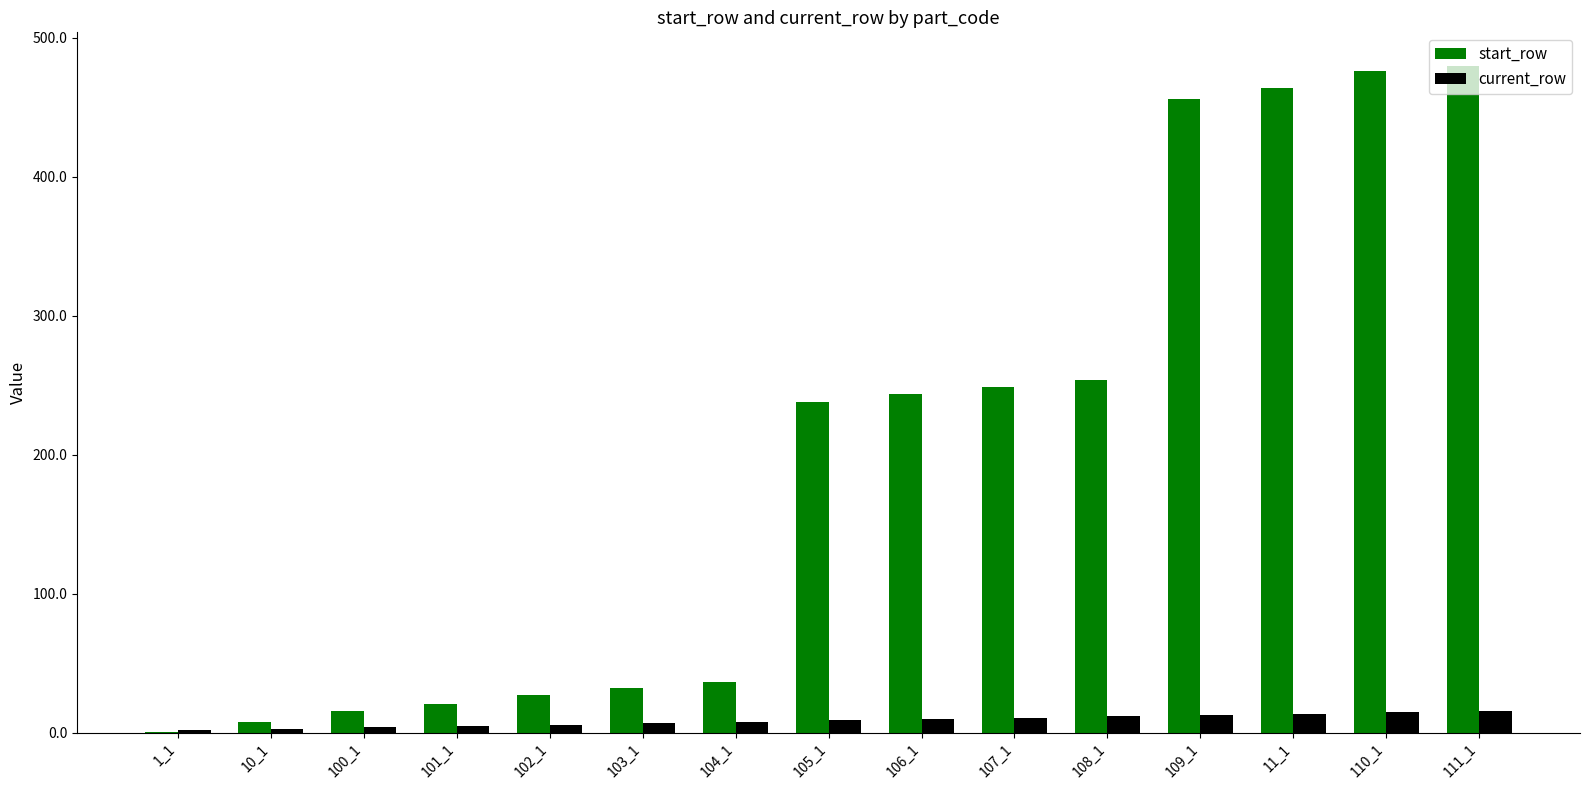

Which series has the largest total across all categories?

start_row